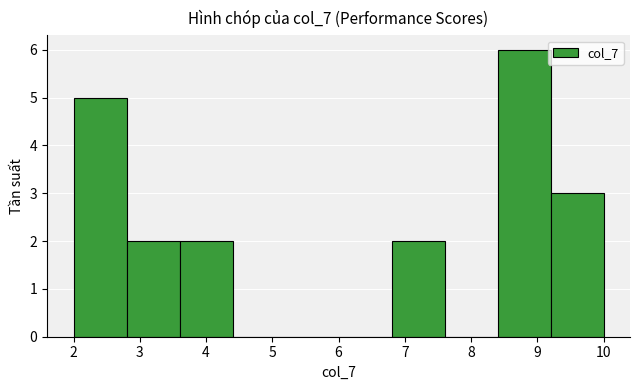

Reading left to right, list every bar in this chart as the range it spans on the x-axis followed by its height. The values are not printed on the chart, so give them approximately, as read against the axis.

2.0 to 2.8: 5
2.8 to 3.6: 2
3.6 to 4.4: 2
4.4 to 5.2: 0
5.2 to 6.0: 0
6.0 to 6.8: 0
6.8 to 7.6: 2
7.6 to 8.4: 0
8.4 to 9.2: 6
9.2 to 10.0: 3